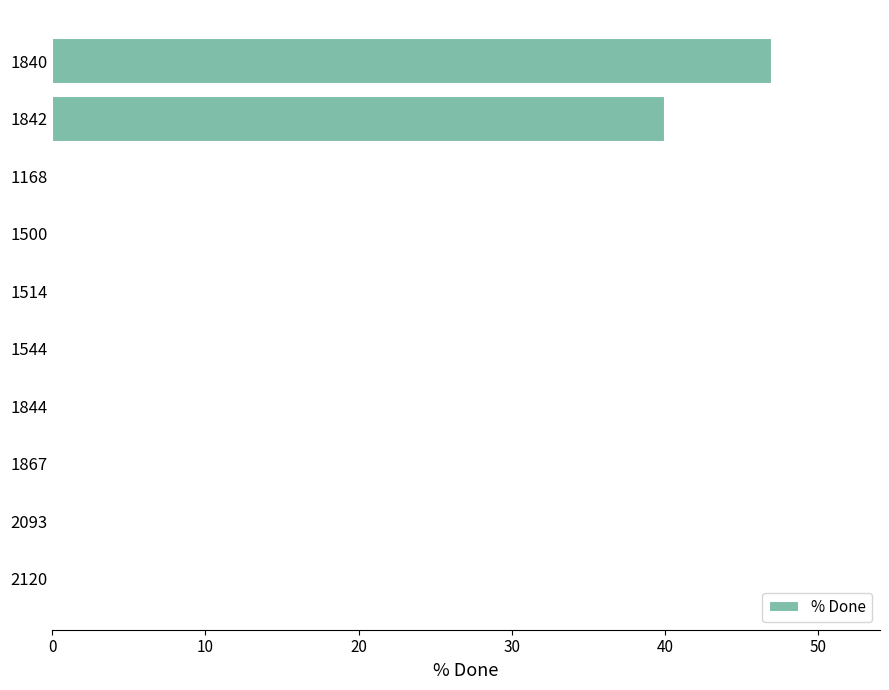

True or false: the data shows 0 at 1168.

True